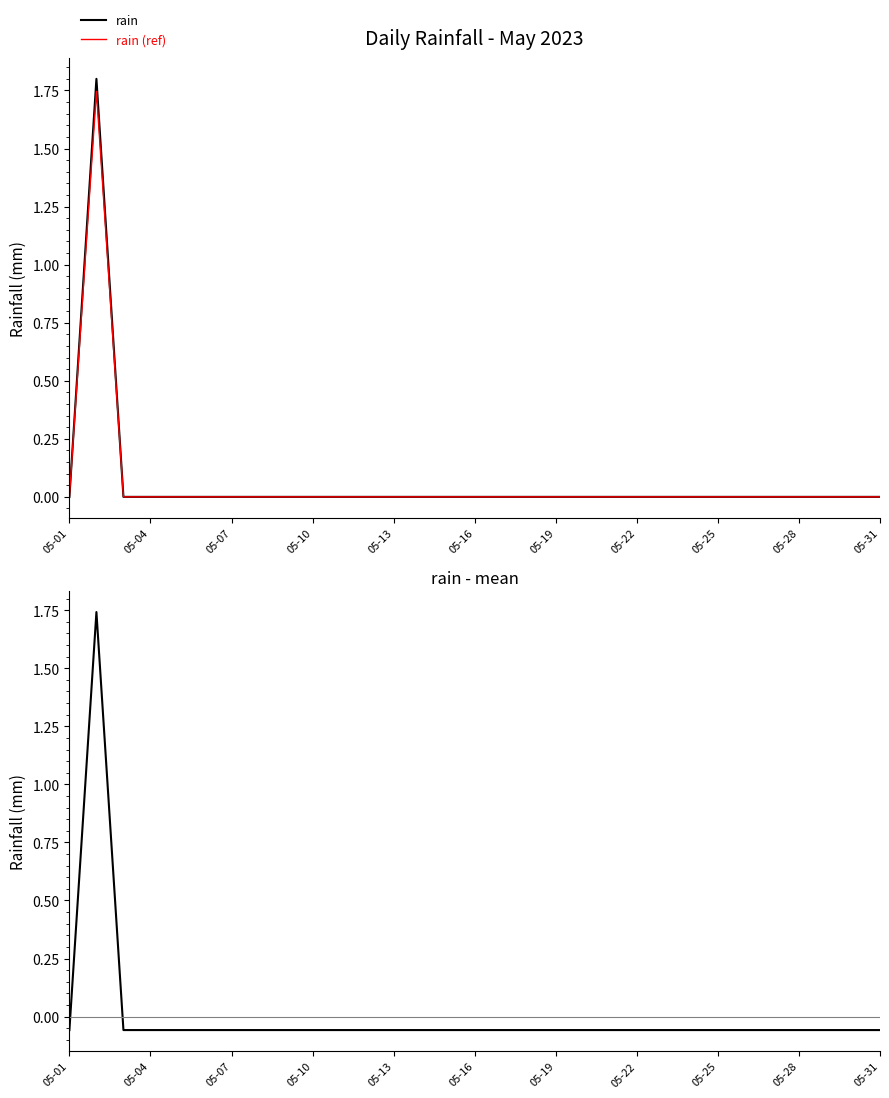

The value of rain (ref) at 05-01 is 0.0. True or false?

True